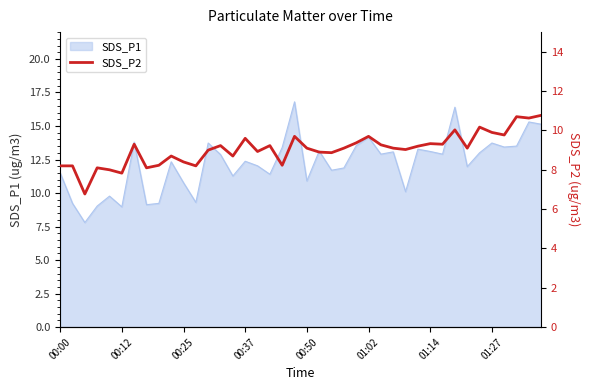

What is the maximum value shown in the chart?

10.8